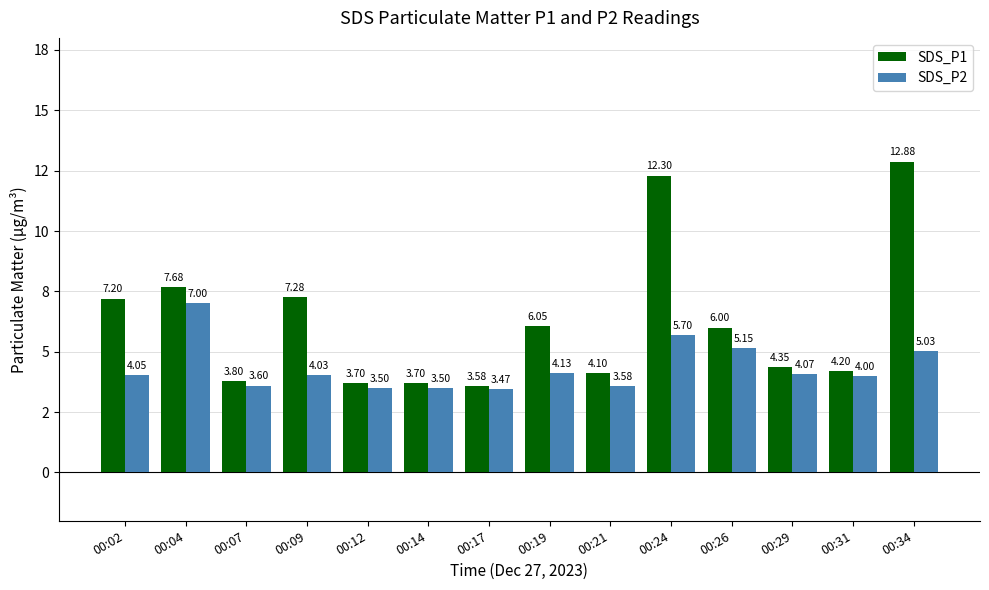

Rank the series by their maximum value, from lowest to highest.

SDS_P2, SDS_P1